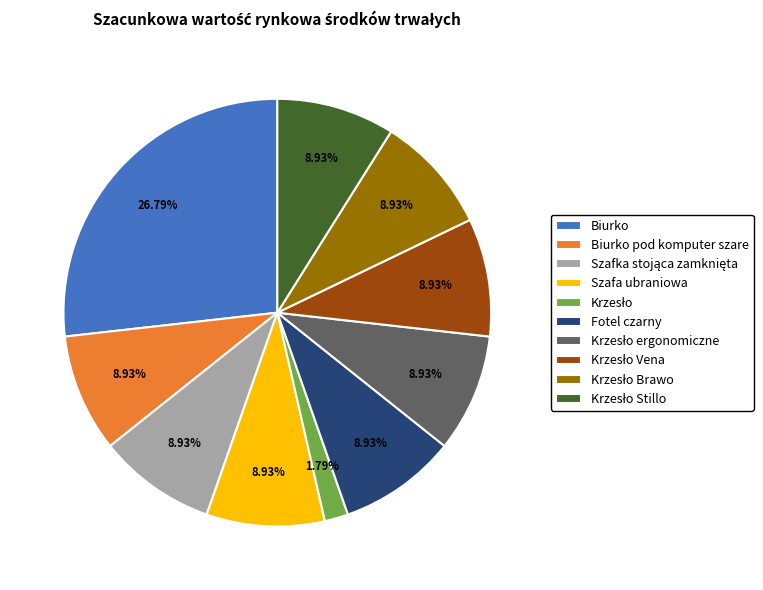

Is there a majority slice in this chart?

No